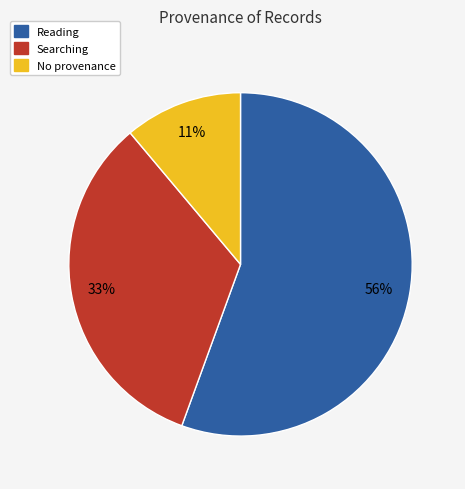

Does any single category account for the majority?

Yes